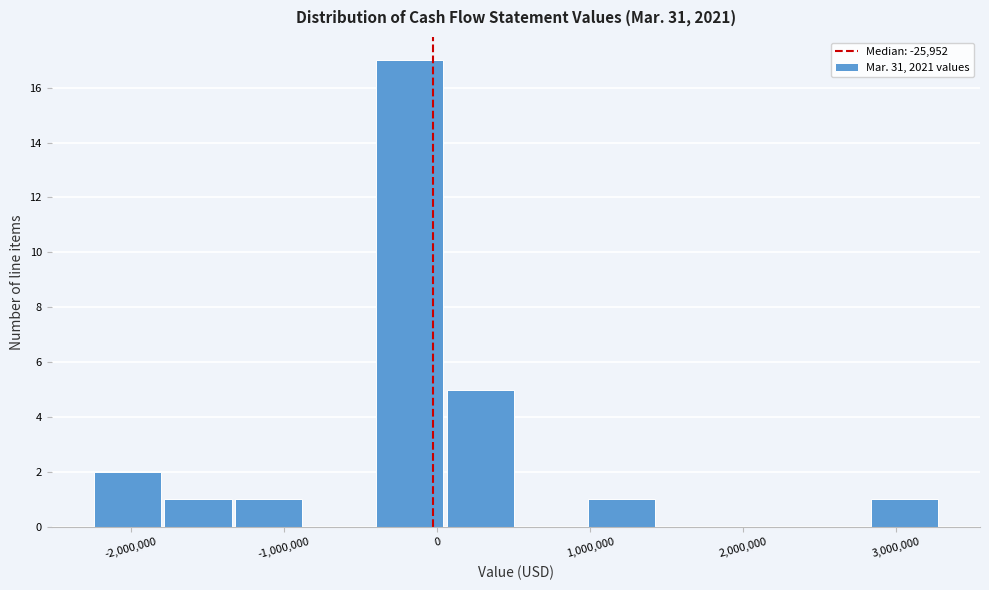

Over which range of the x-axis is the bar tallest?

-400000 to 100000